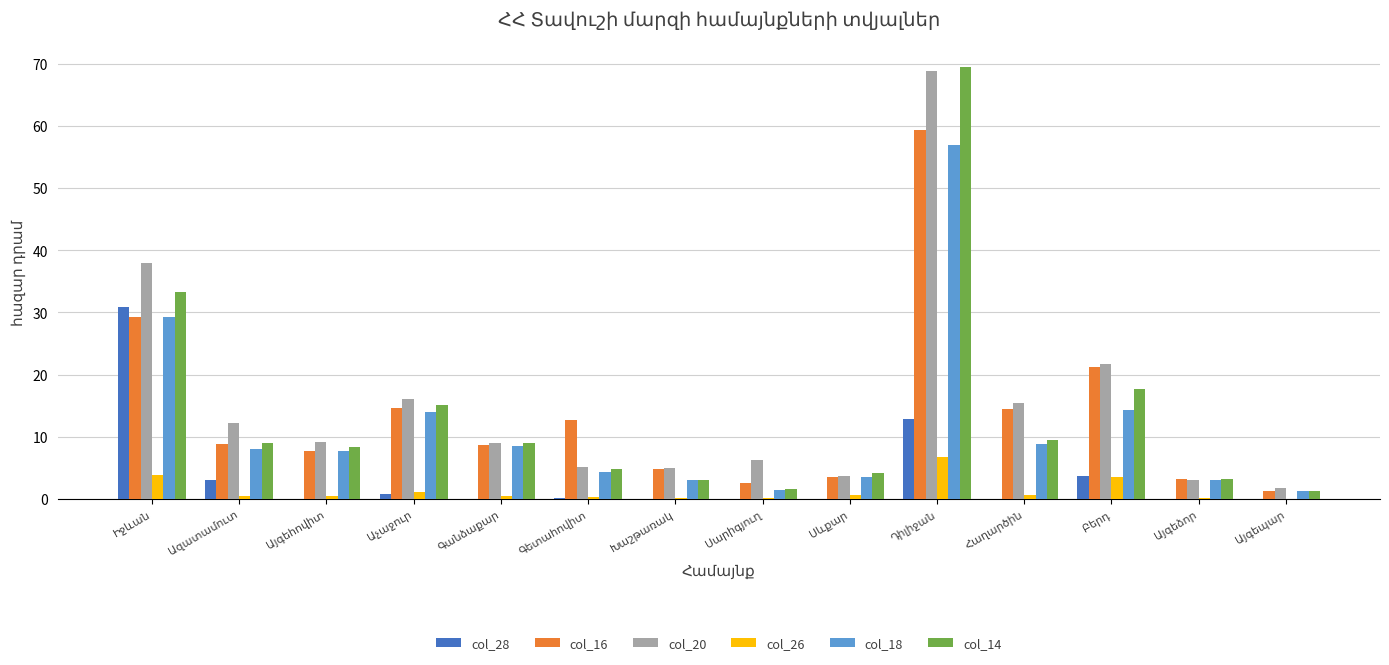

Rank the series at Այգեպար from lowest to highest value.

col_28, col_26, col_16, col_18, col_14, col_20